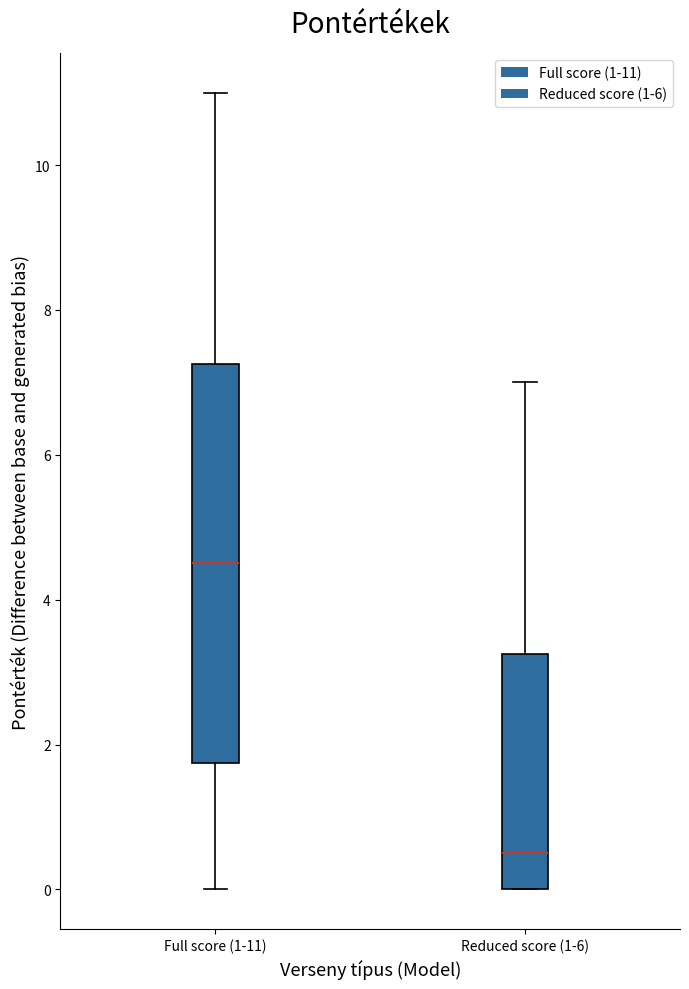

Which box's median line is the highest?

Full score (1-11)